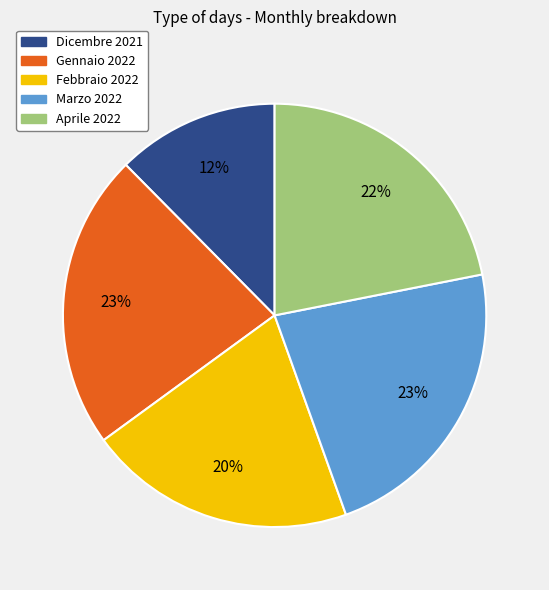

Is the sum of Gennaio 2022 and Aprile 2022 greater than half?

No